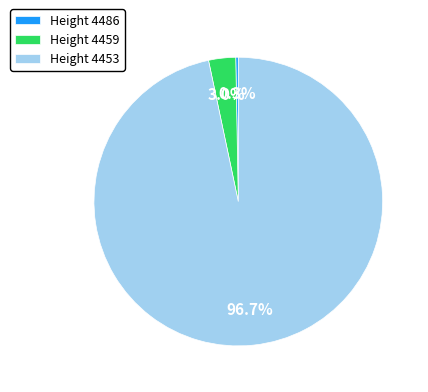

Which slice is the smallest?

Height 4486